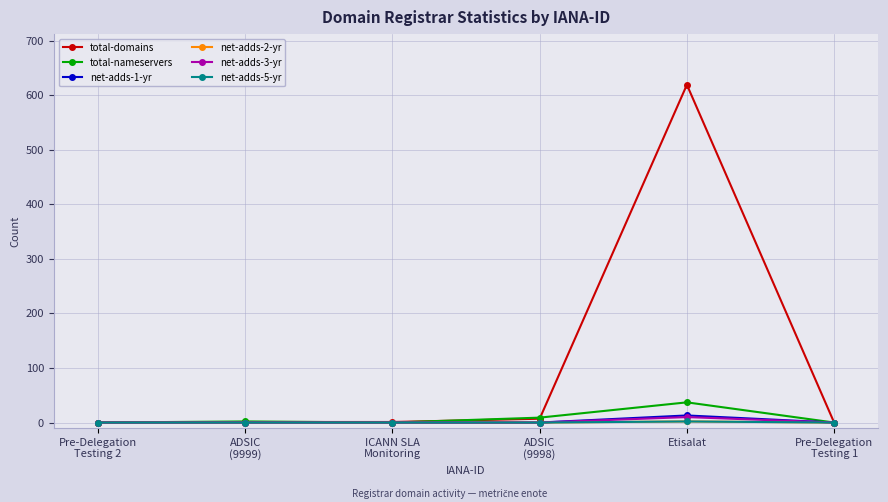

Where is total-domains nearest to the value 309?

ADSIC
(9998)